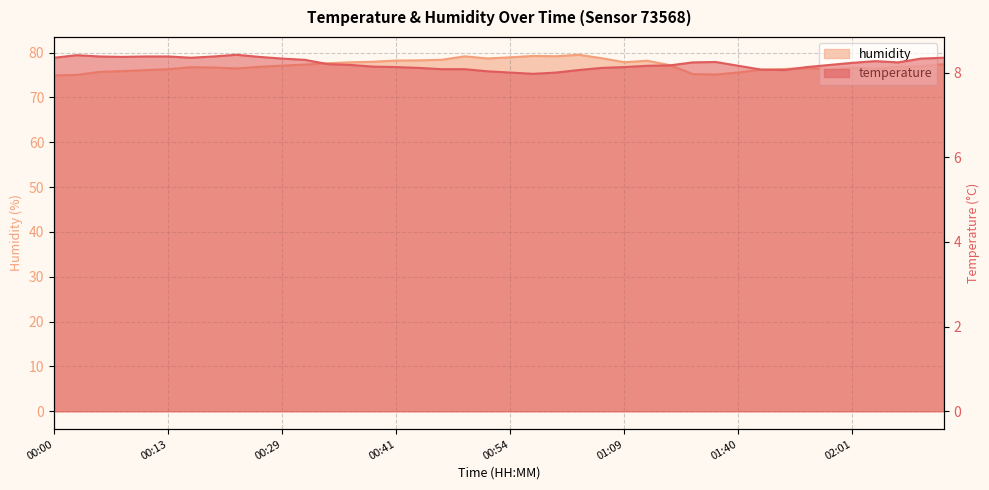

What is the sum of the humidity values at 02:09 and 01:50?

153.5